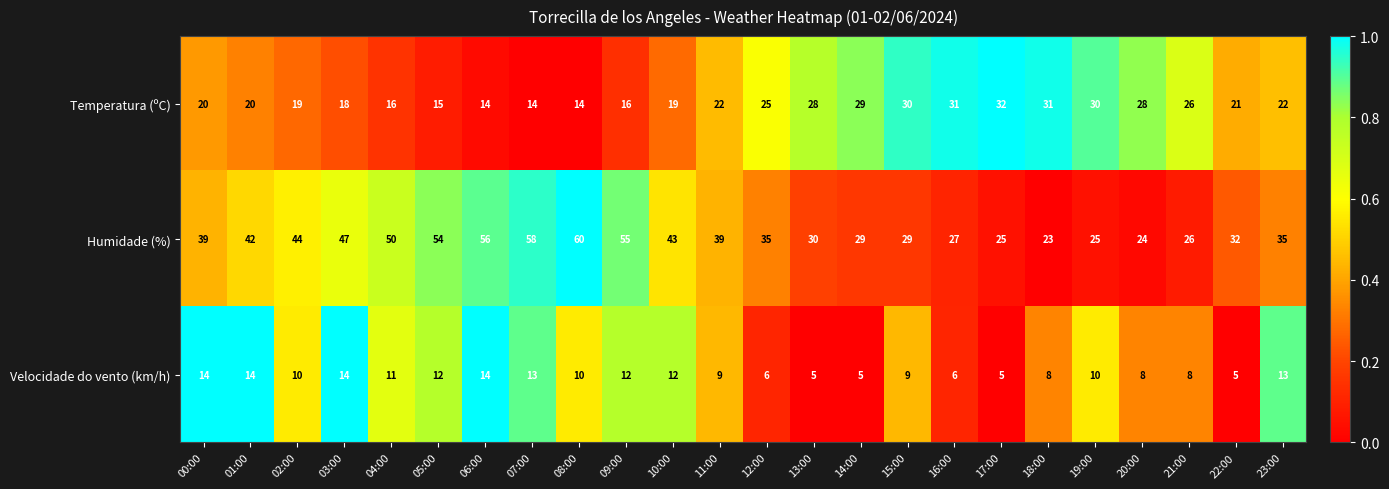

What is the difference between the highest and lowest values at 00:00?

25